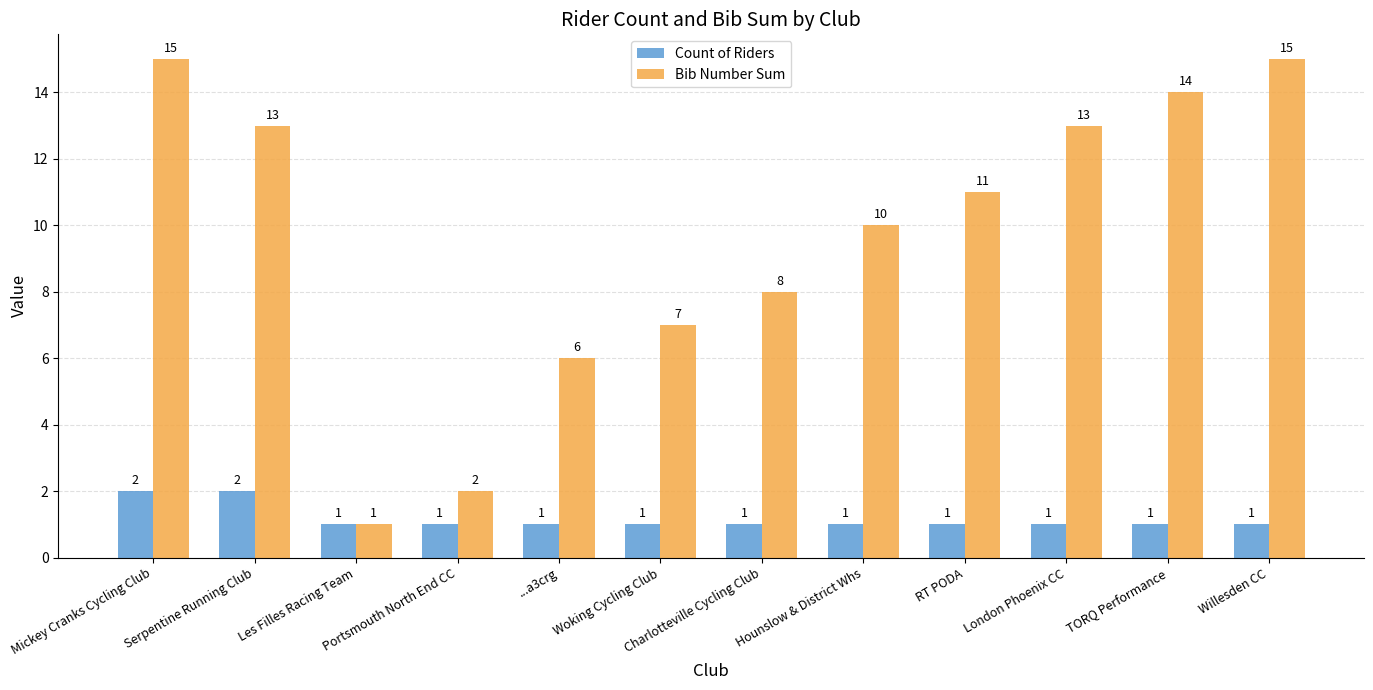

The Count of Riders series shows 0 at Portsmouth North End CC. True or false?

False